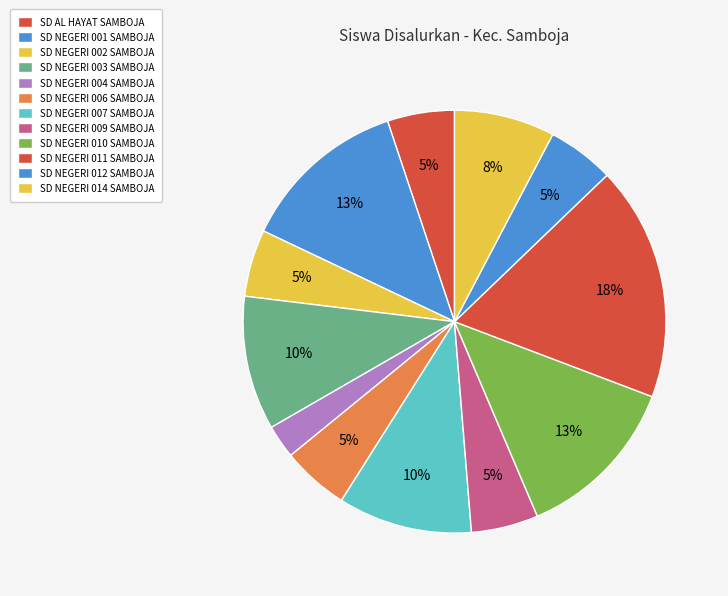

Is it true that SD NEGERI 004 SAMBOJA is 1% of the pie?

False